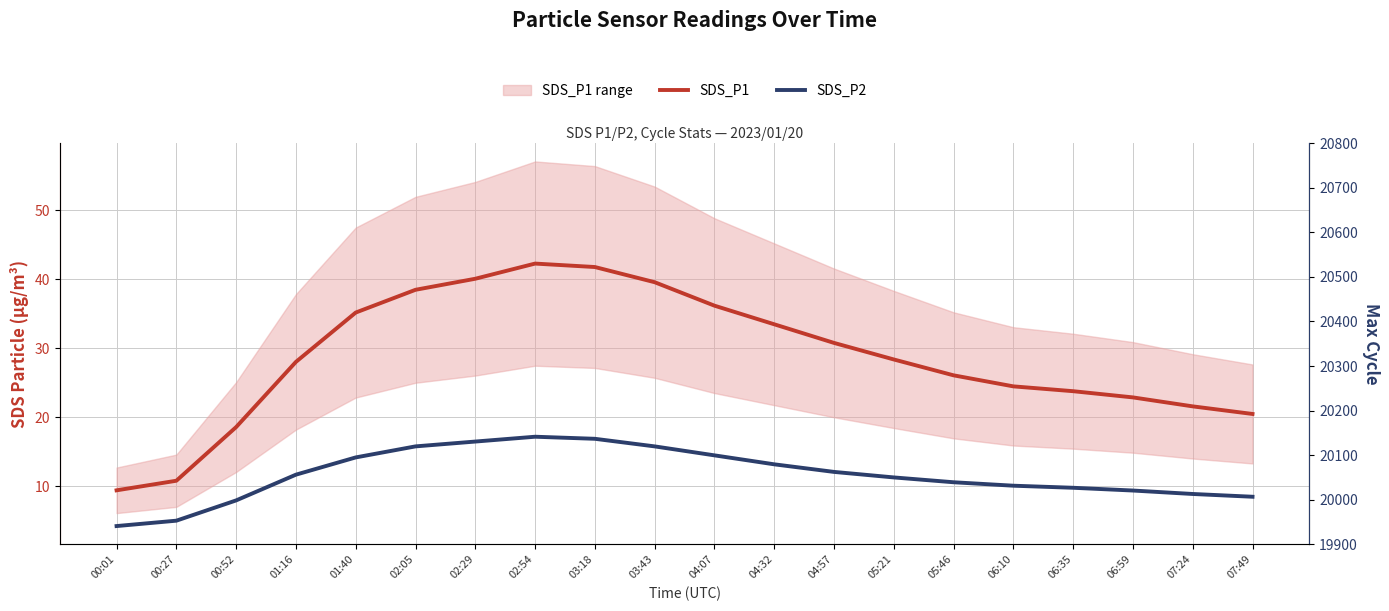

Which series has the largest total across all categories?

SDS_P1